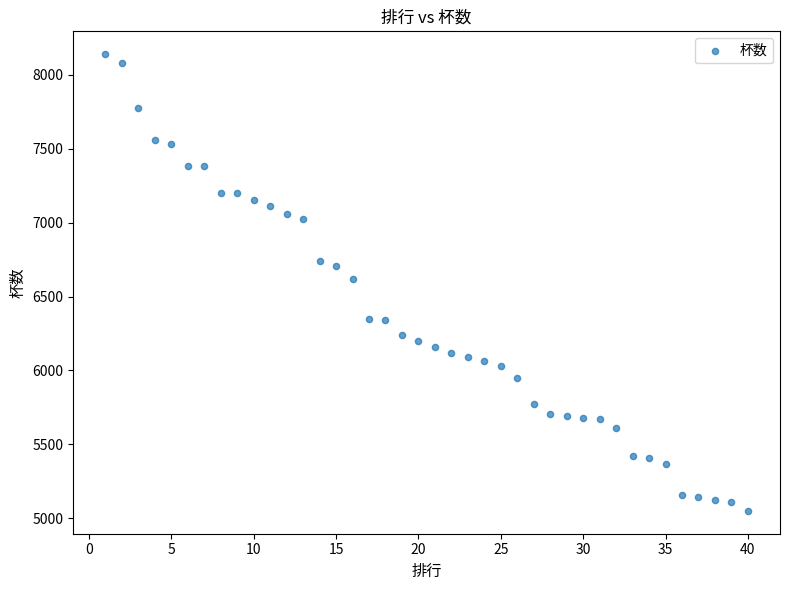

What is the range of X values (max minus min)?

39